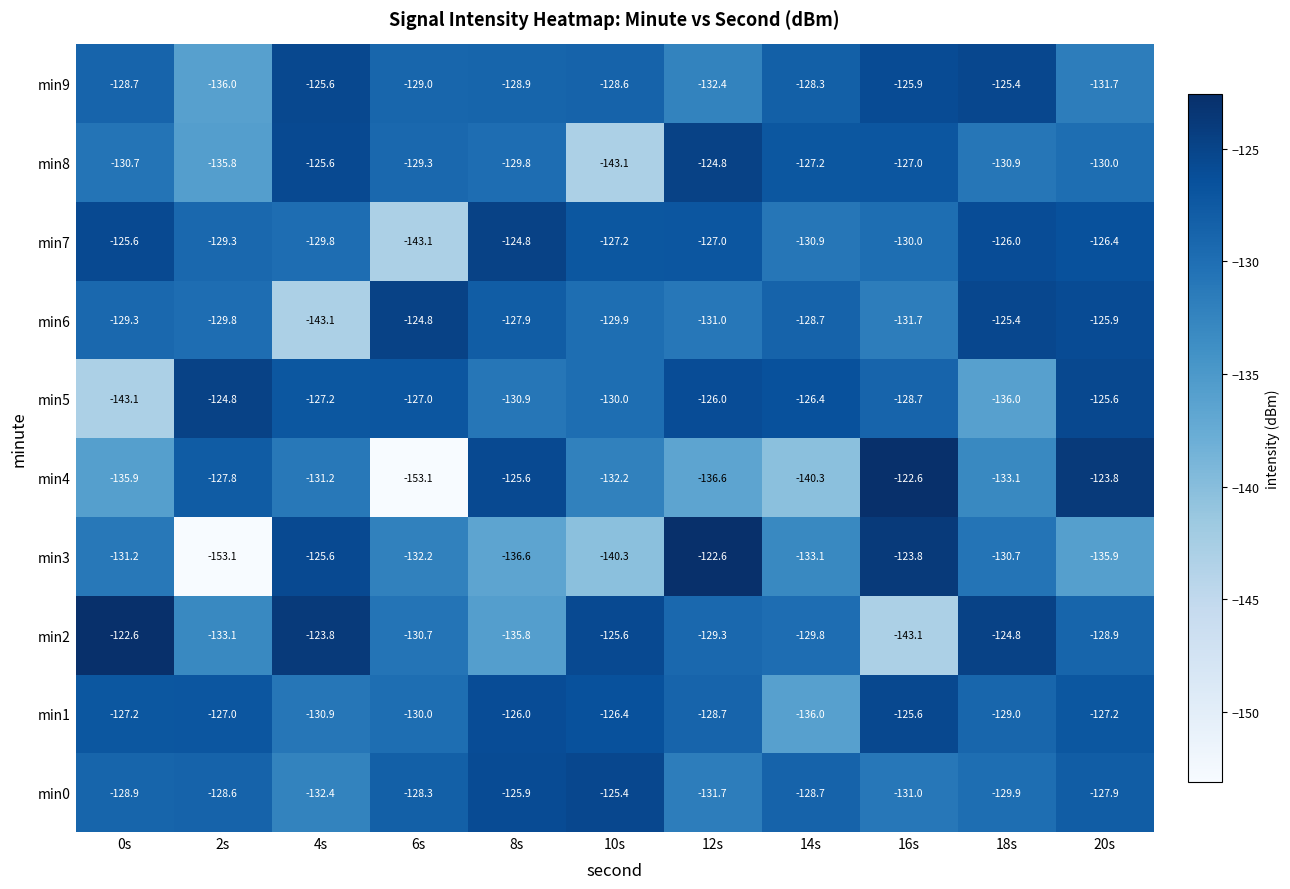

How many data points in min4 are above -132?

5